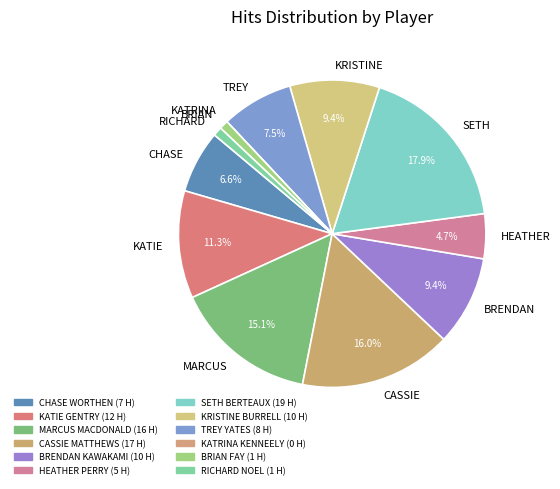

Does any single category account for the majority?

No